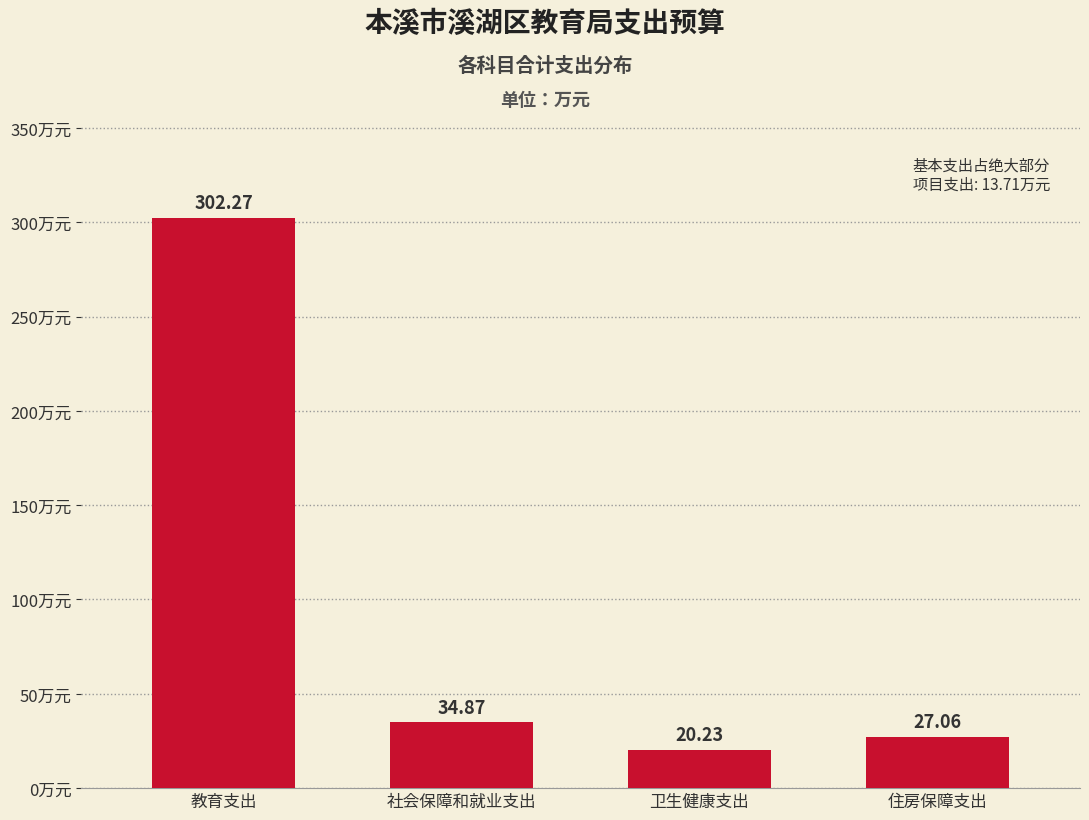

What is the difference between the second highest and minimum values?

14.6